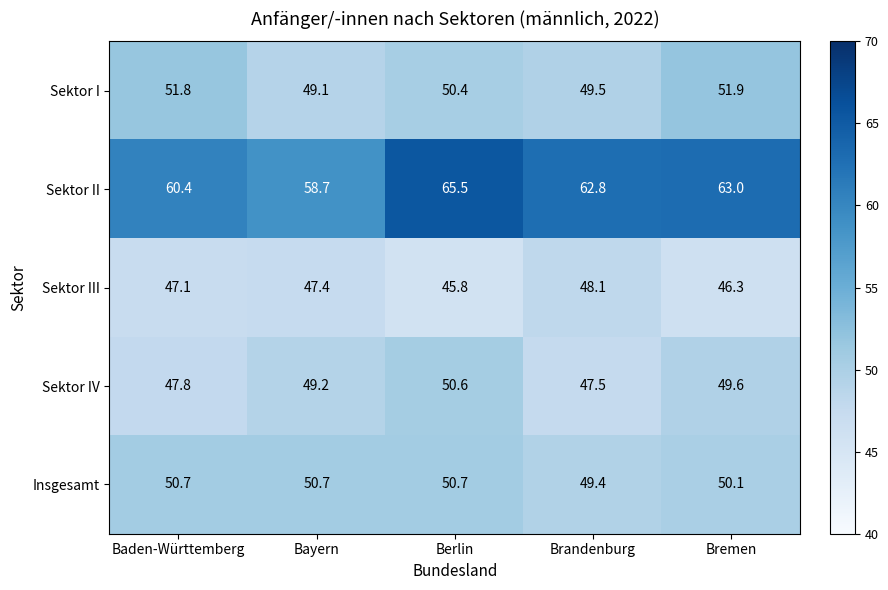

What is the difference between the maximum and minimum values in the Sektor I series?

2.8